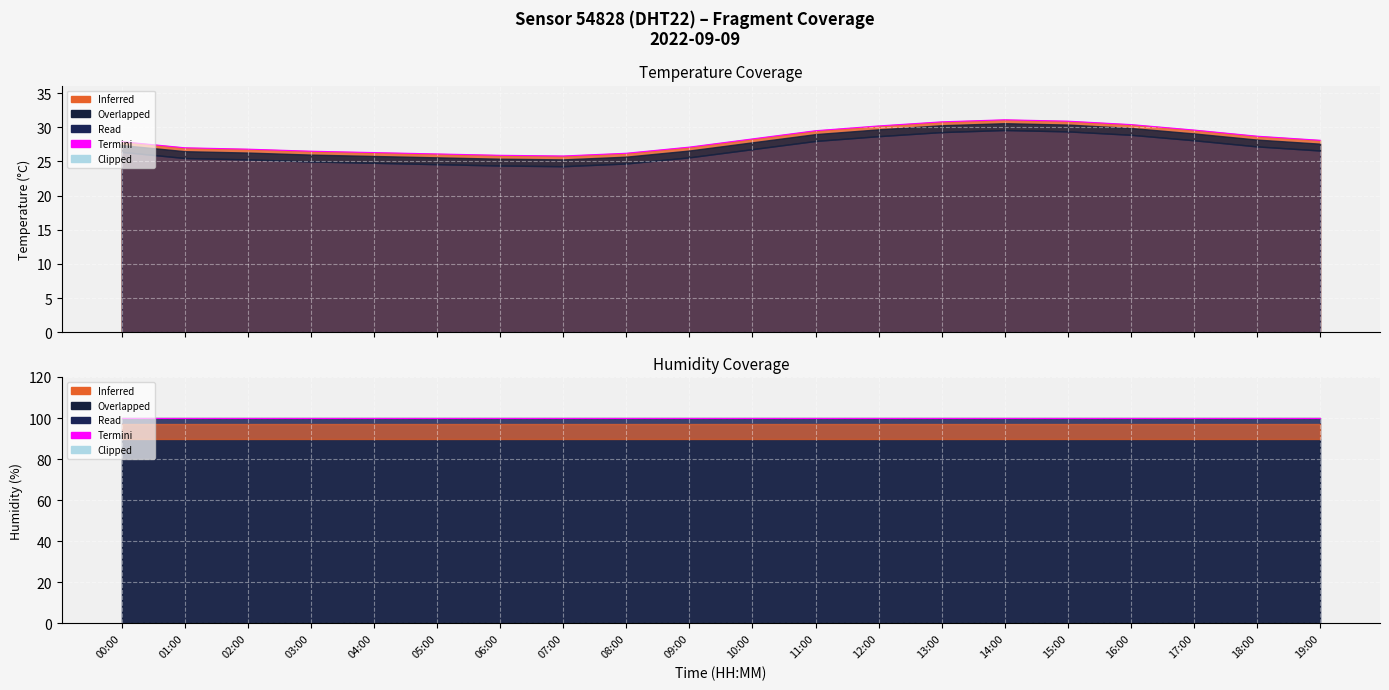

What value does the data have at 14:00?

31.1